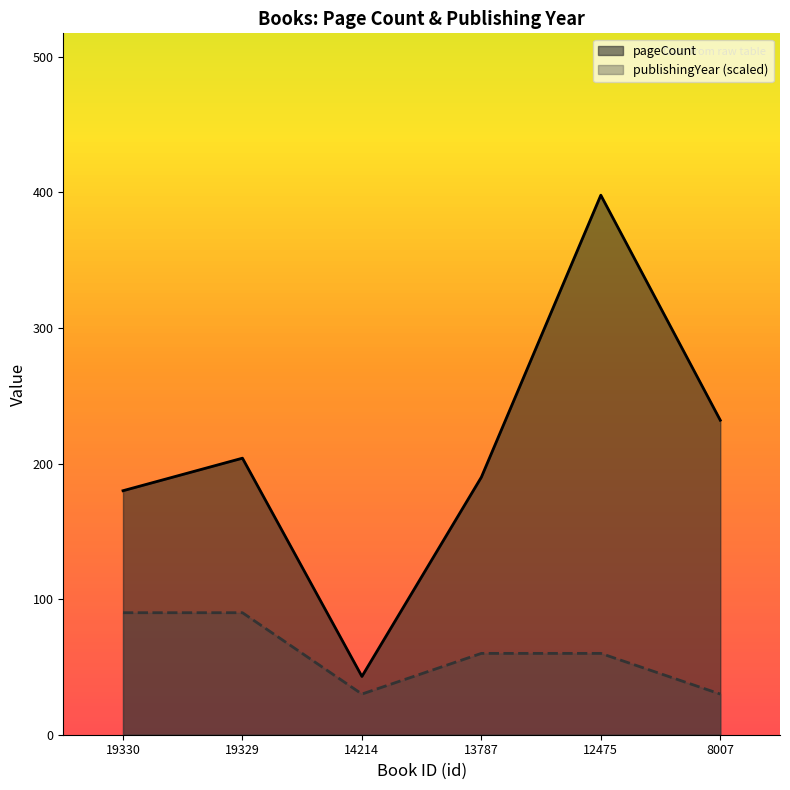

At how many categories does at least one series exceed 183?

4